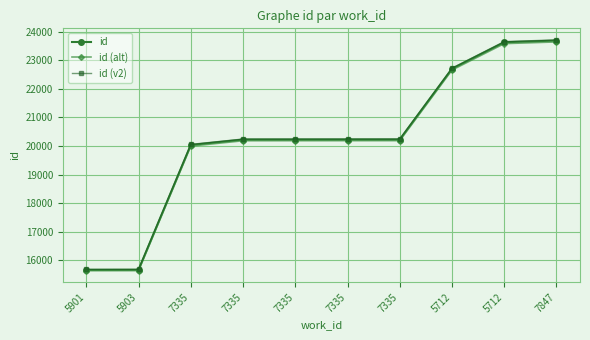

What is the label of the 1st point from the left?

5901